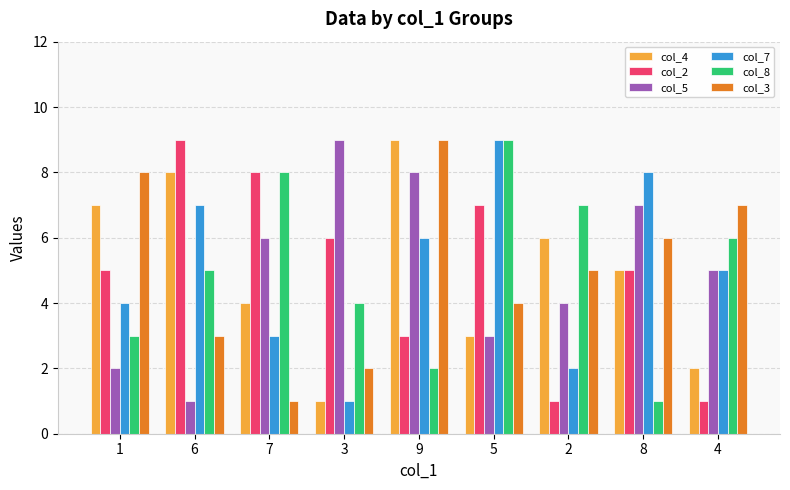

Reading left to right, list all the values displayed in this chart.

col_4: 7	8	4	1	9	3	6	5	2
col_2: 5	9	8	6	3	7	1	5	1
col_5: 2	1	6	9	8	3	4	7	5
col_7: 4	7	3	1	6	9	2	8	5
col_8: 3	5	8	4	2	9	7	1	6
col_3: 8	3	1	2	9	4	5	6	7